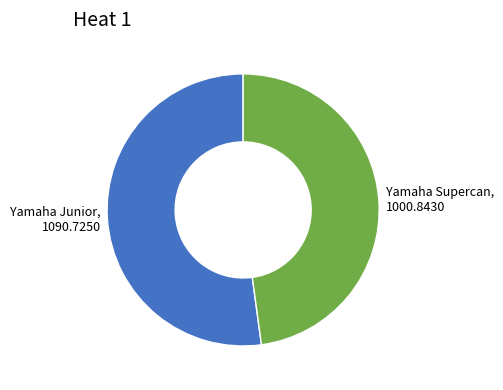

Which slice is the smallest?

Yamaha Supercan